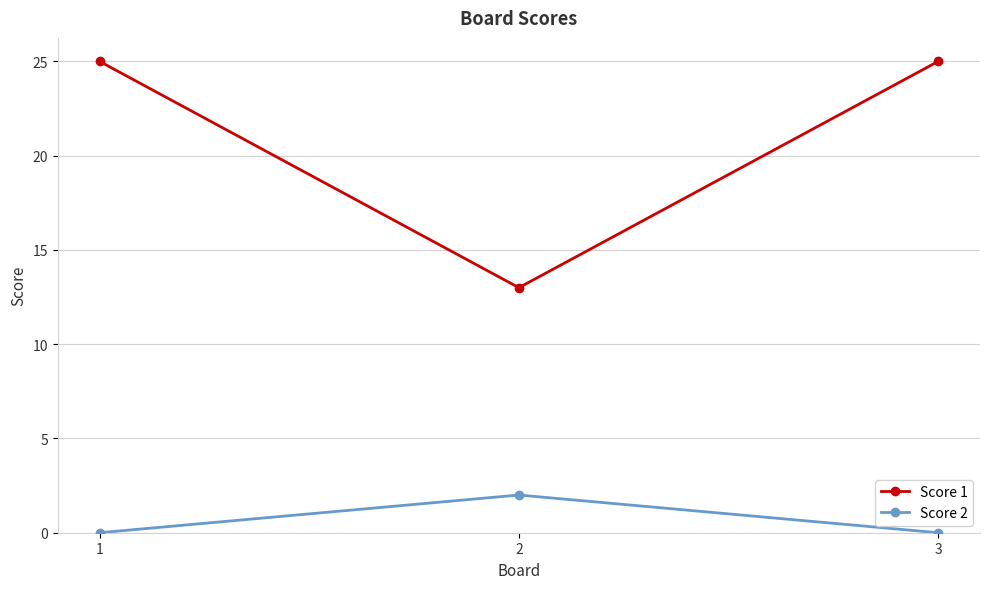

Reading left to right, extract all data points from this chart.

Score 1: 1=25	2=13	3=25
Score 2: 1=0	2=2	3=0